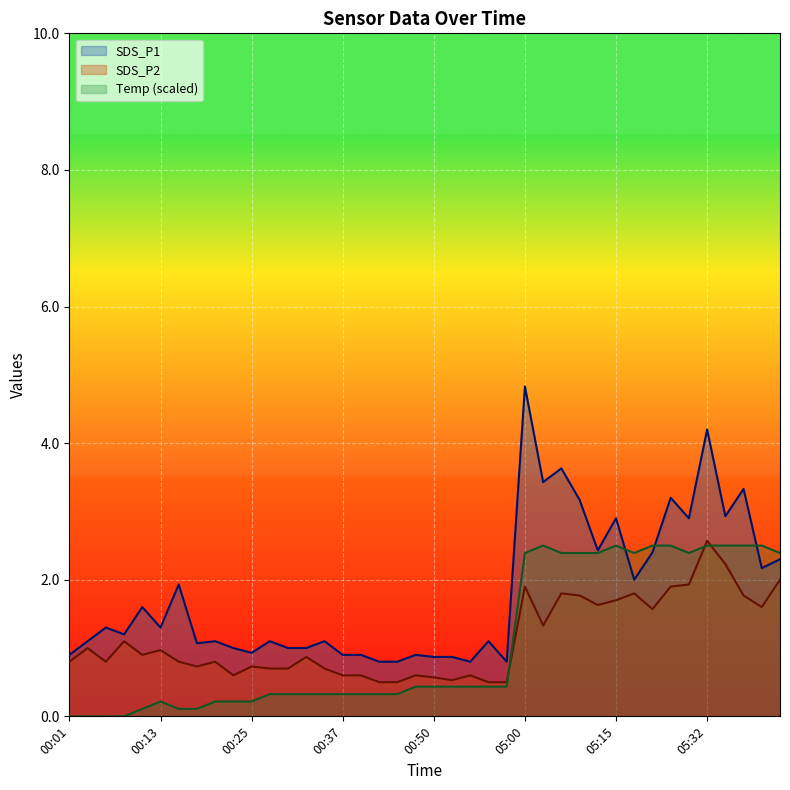

Which series has the largest total across all categories?

SDS_P1